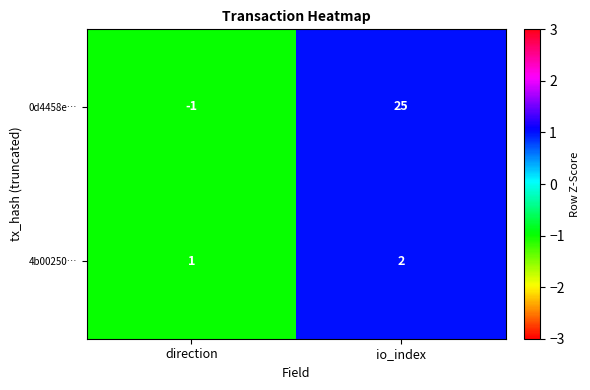

Is it true that 0d4458e… equals -1 at direction?

True